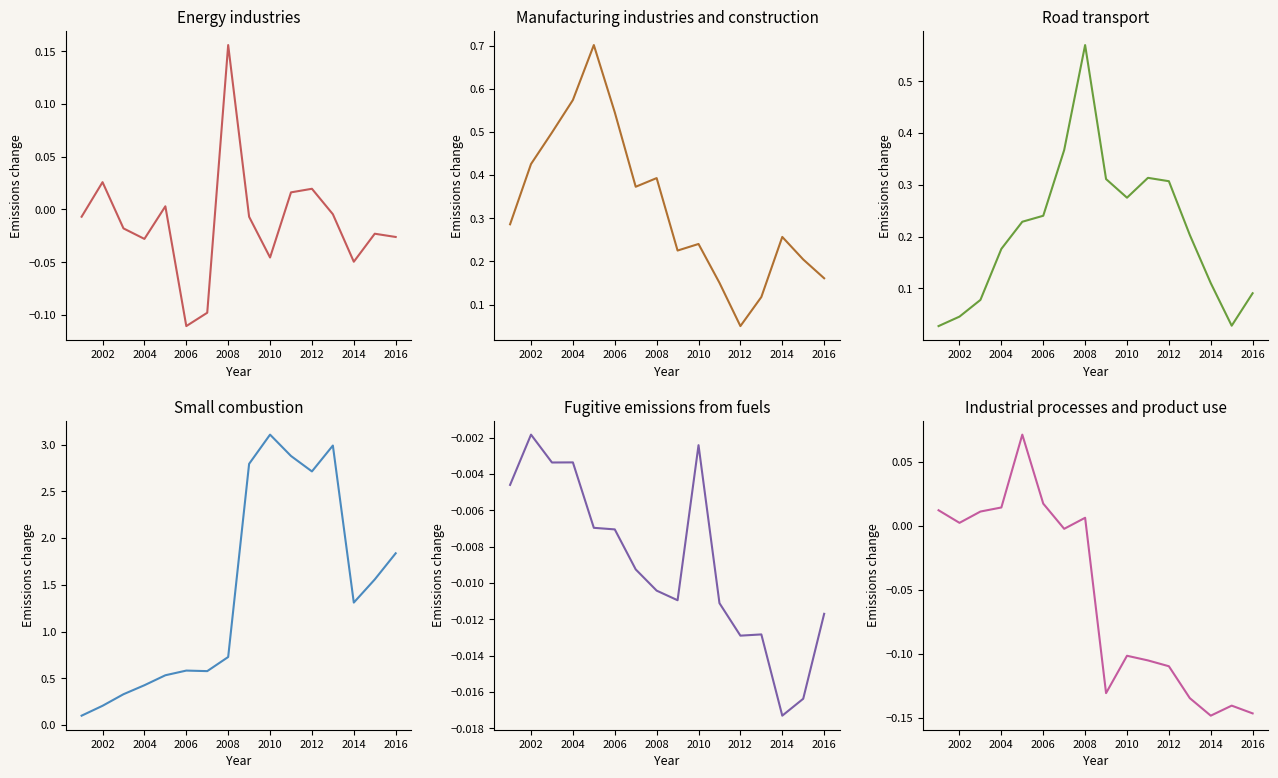

True or false: Fugitive emissions from fuels and Small combustion intersect in this chart.

False